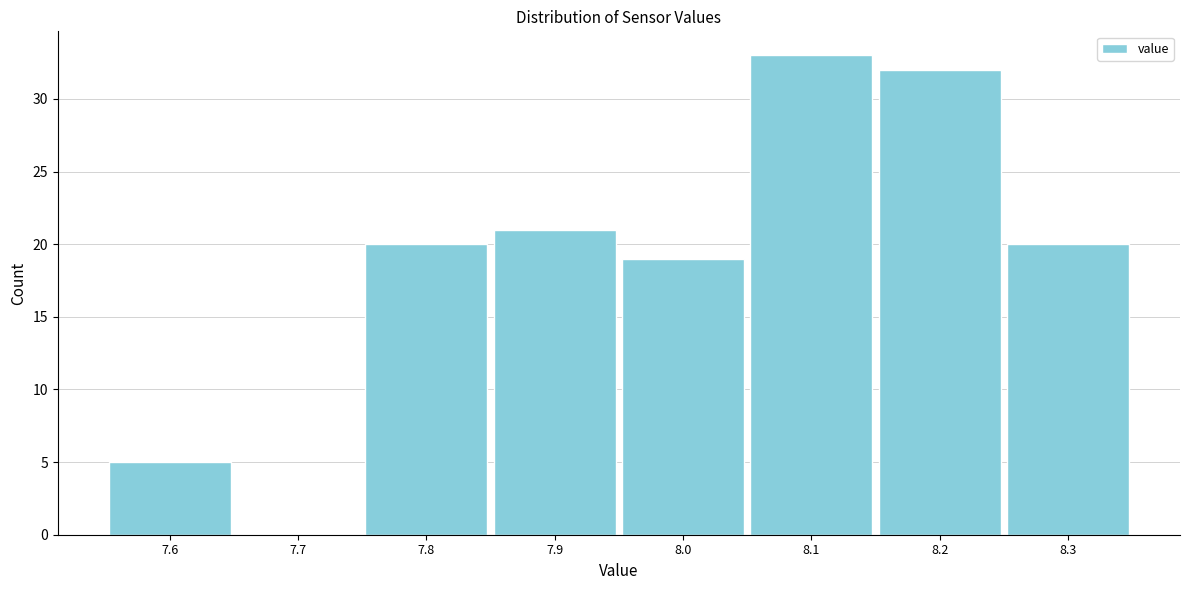

What is the height of the bar covering 7.95 to 8.05 on the x-axis? The values are not printed on the chart, so give them approximately, as read against the axis.

19